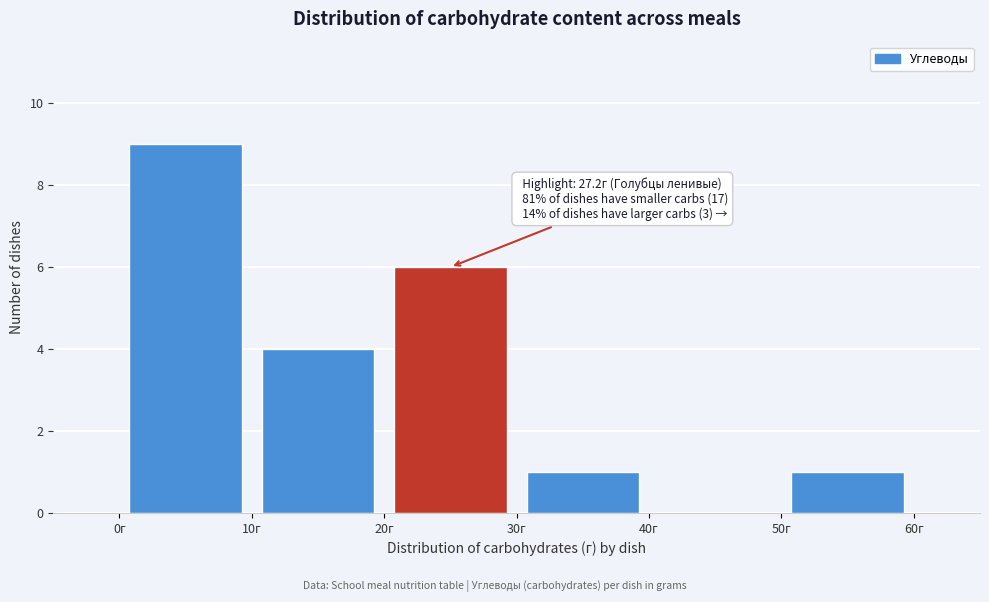

Which range on the x-axis has the tallest bar?

0 to 10